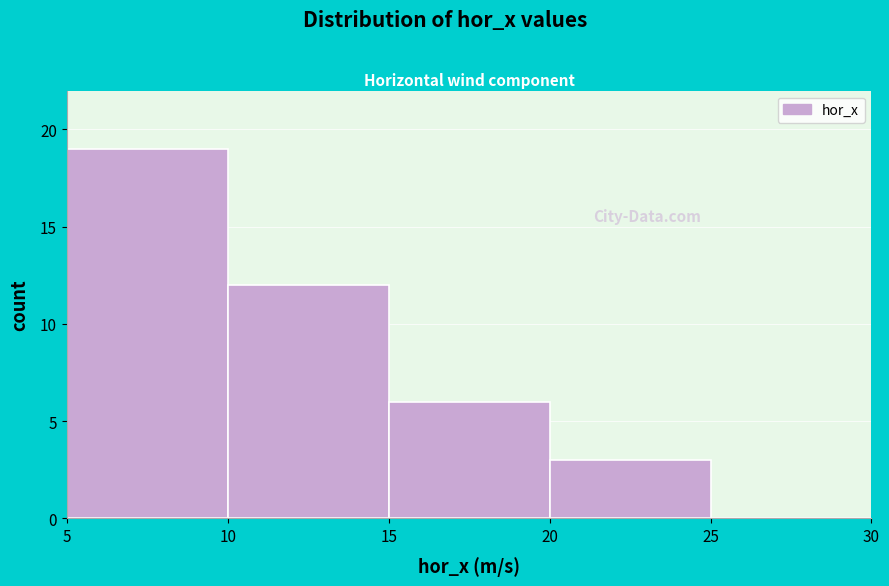

Reading left to right, list every bar in this chart as the range it spans on the x-axis followed by its height. The values are not printed on the chart, so give them approximately, as read against the axis.

5 to 10: 19
10 to 15: 12
15 to 20: 6
20 to 25: 3
25 to 30: 0